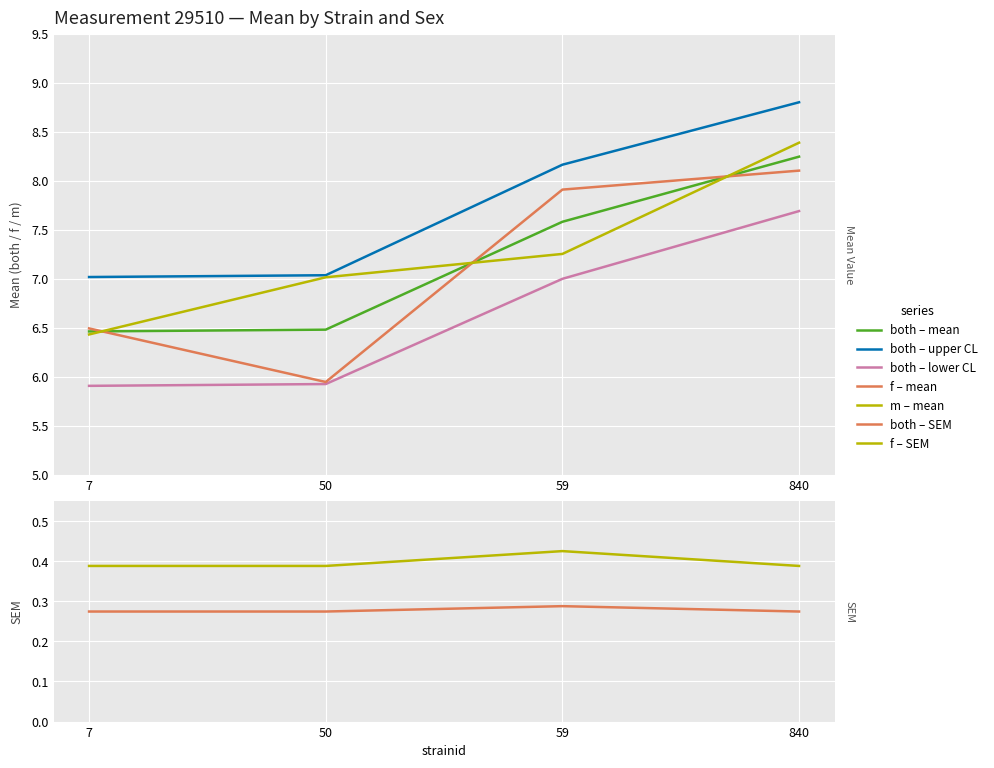

True or false: m_mean has a value of 3.3 at 50.

False